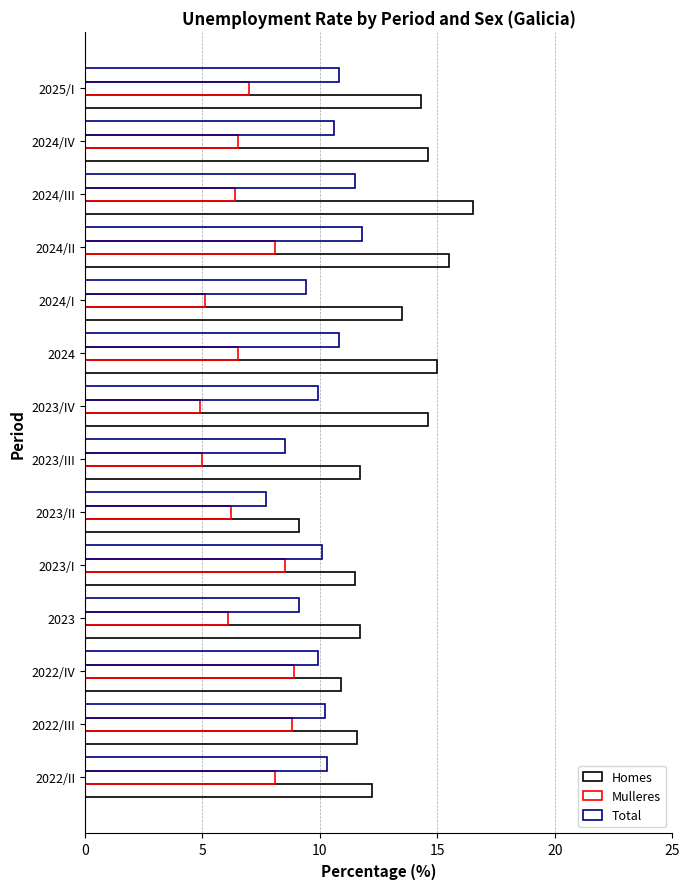

How many series are shown in this chart?

3